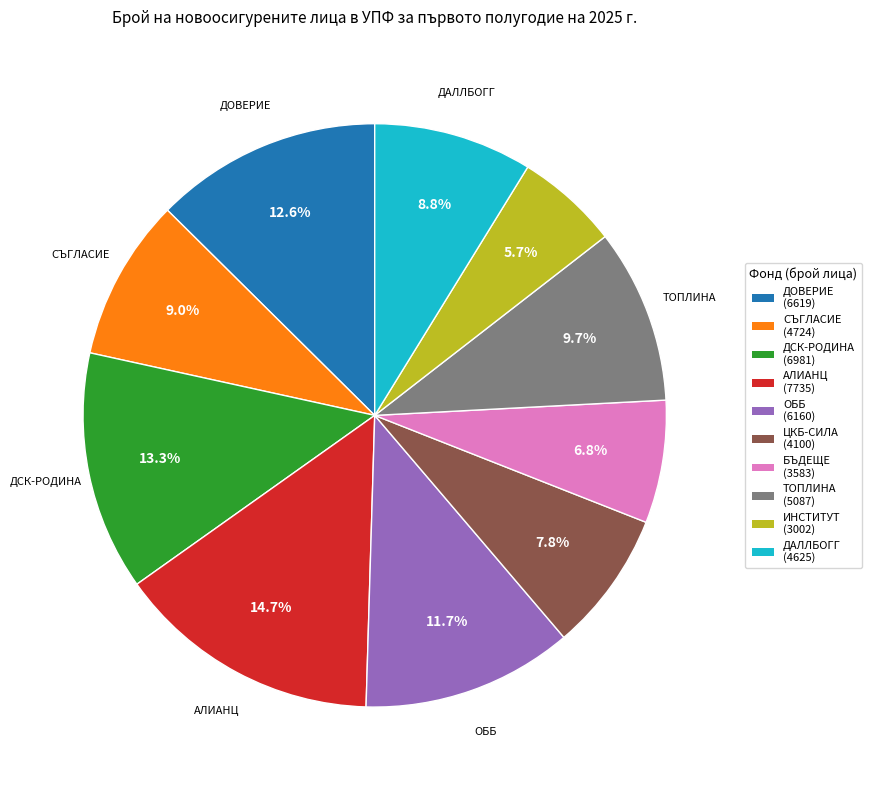

Does any single category account for the majority?

No